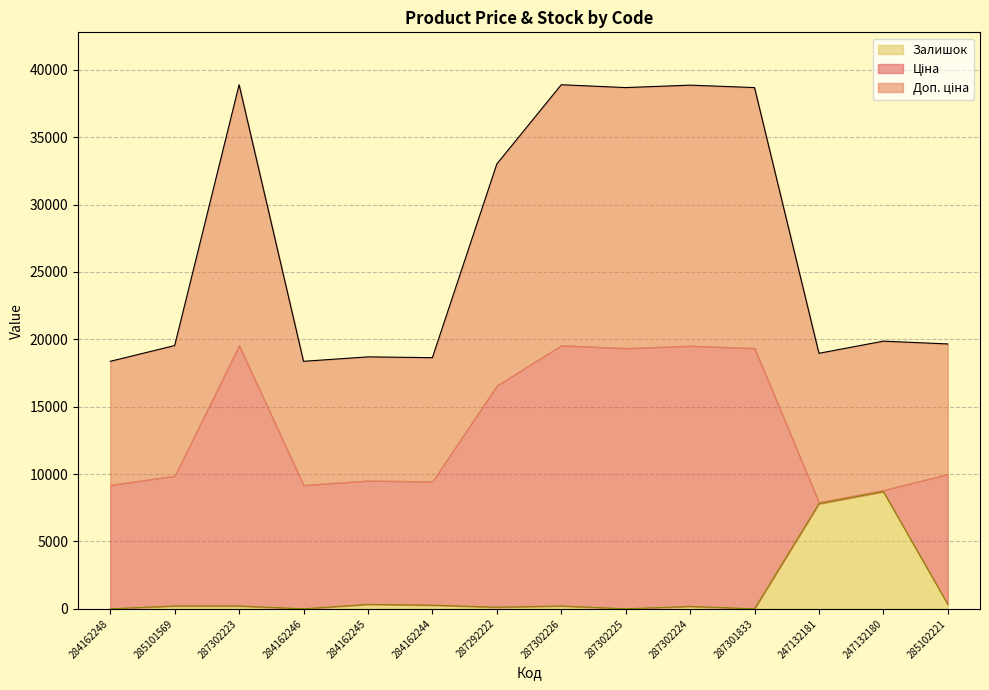

What is the approximate value of Доп. ціна at 284162245?

18700.3